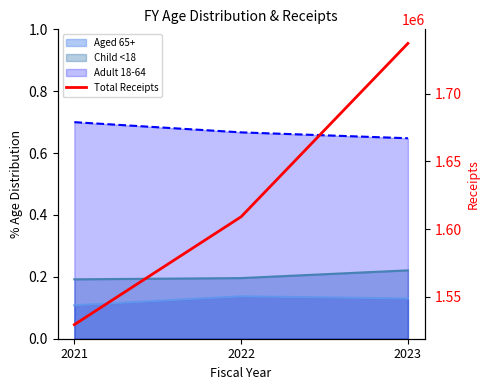

At which label is the value closest to 1633306?

2022